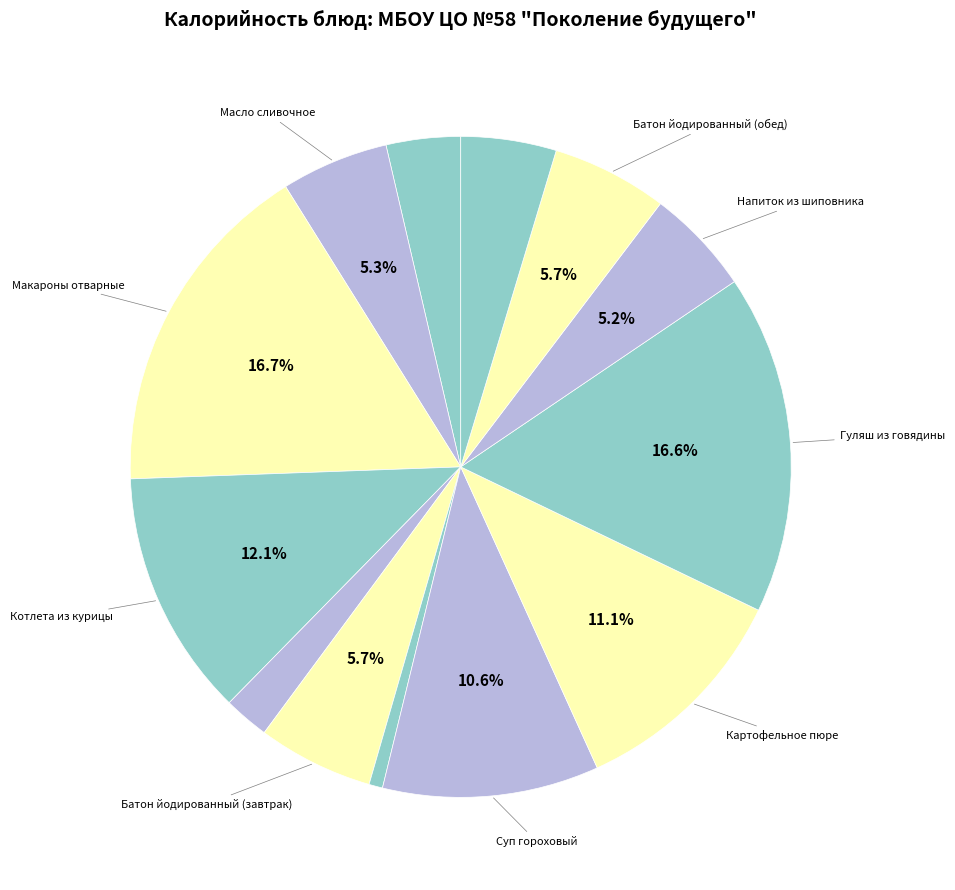

To the nearest percent, what is the average slice percentage?

8%